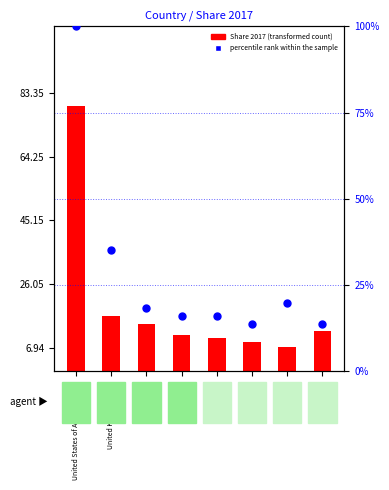

What are all the series names shown in the legend?

Share 2017, percentile rank within the sample